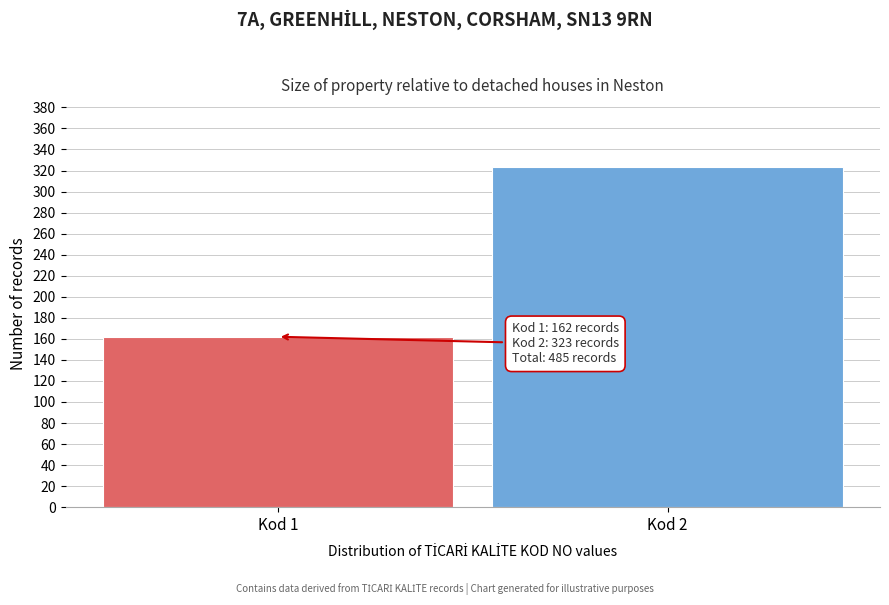

Reading right to left, what are all the values shown in this chart?

323	162